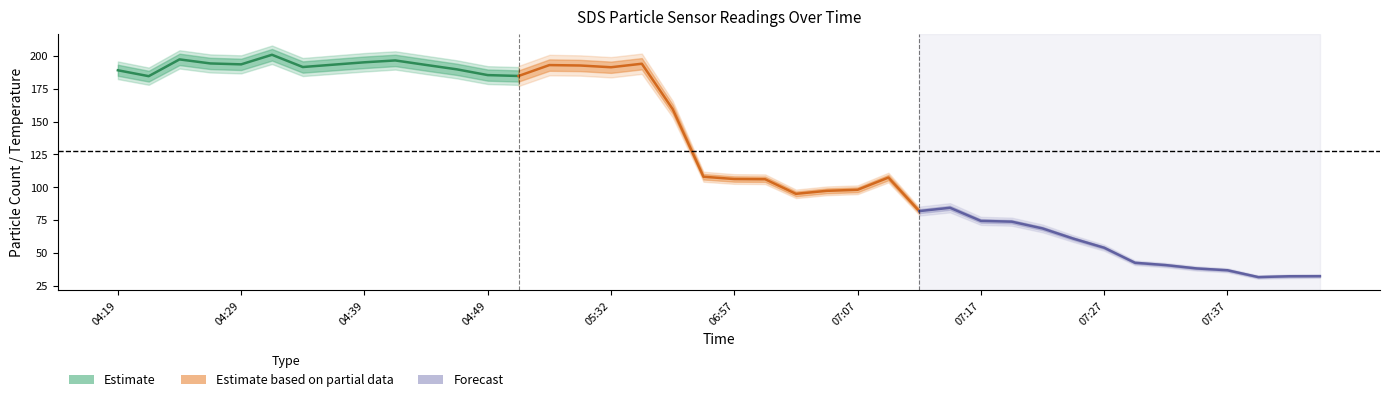

What is the greatest value displayed?

205.3